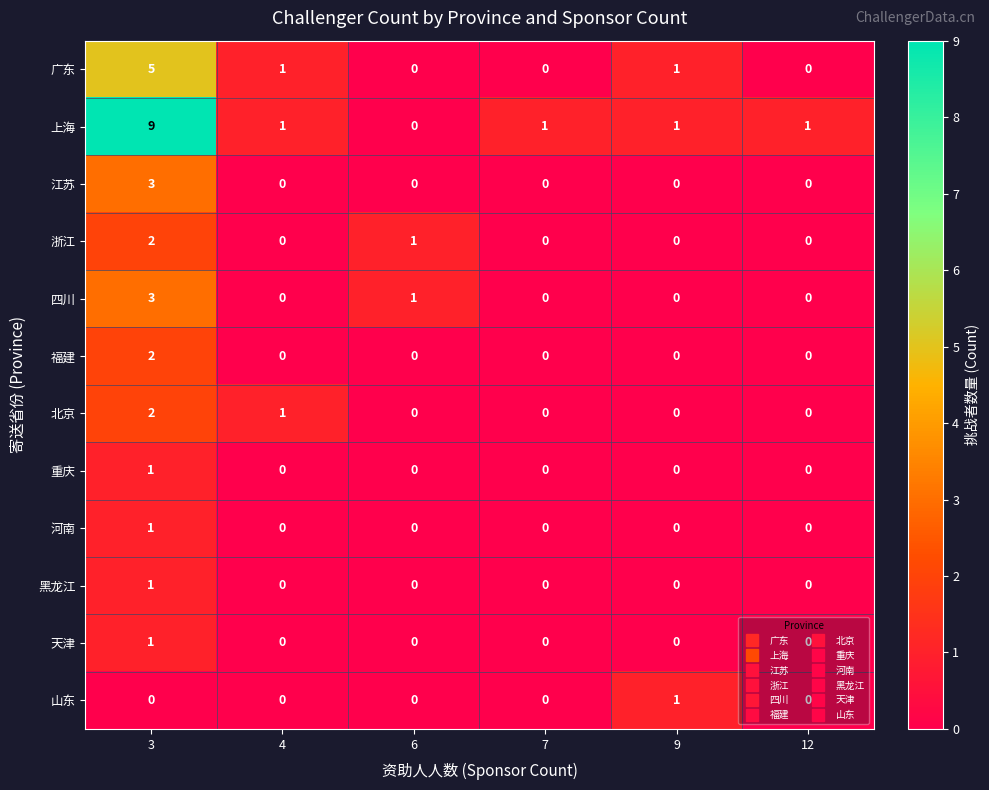

Which label corresponds to the largest value in the chart?

3